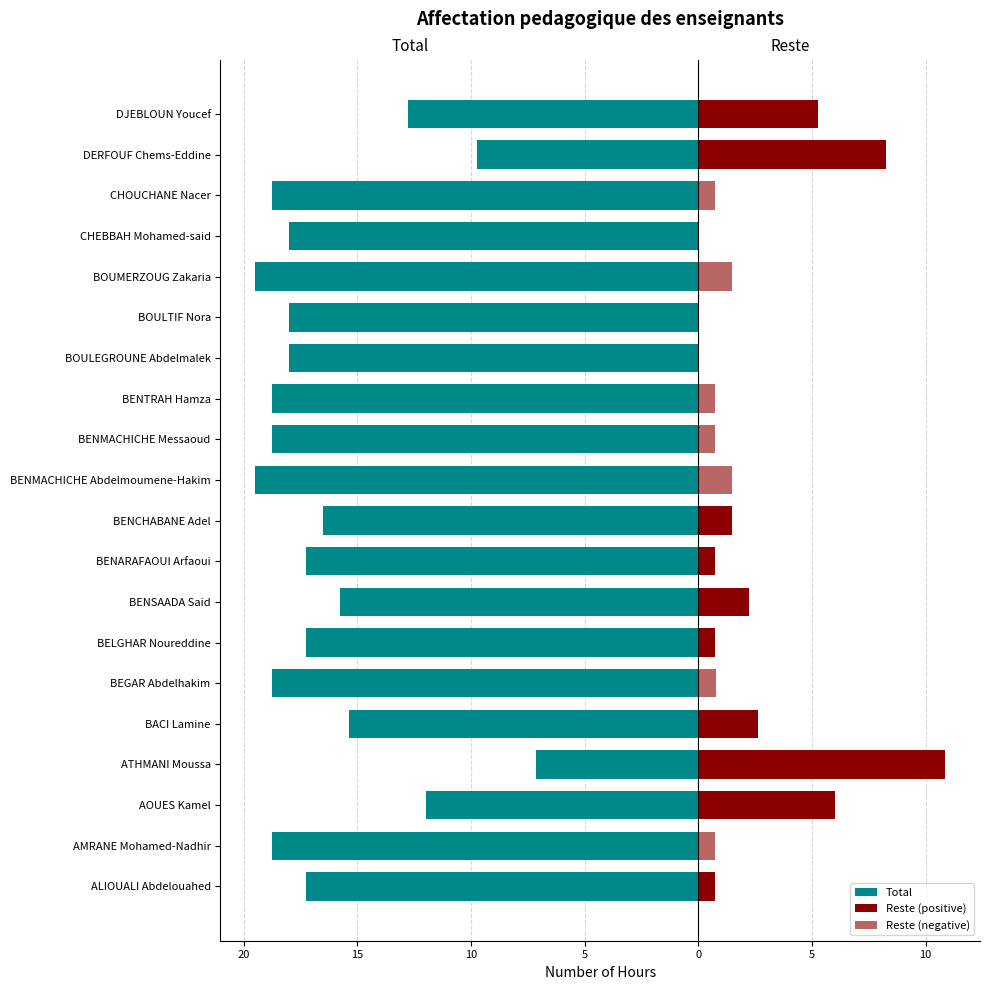

What is the average value of the Total series?

-16.4